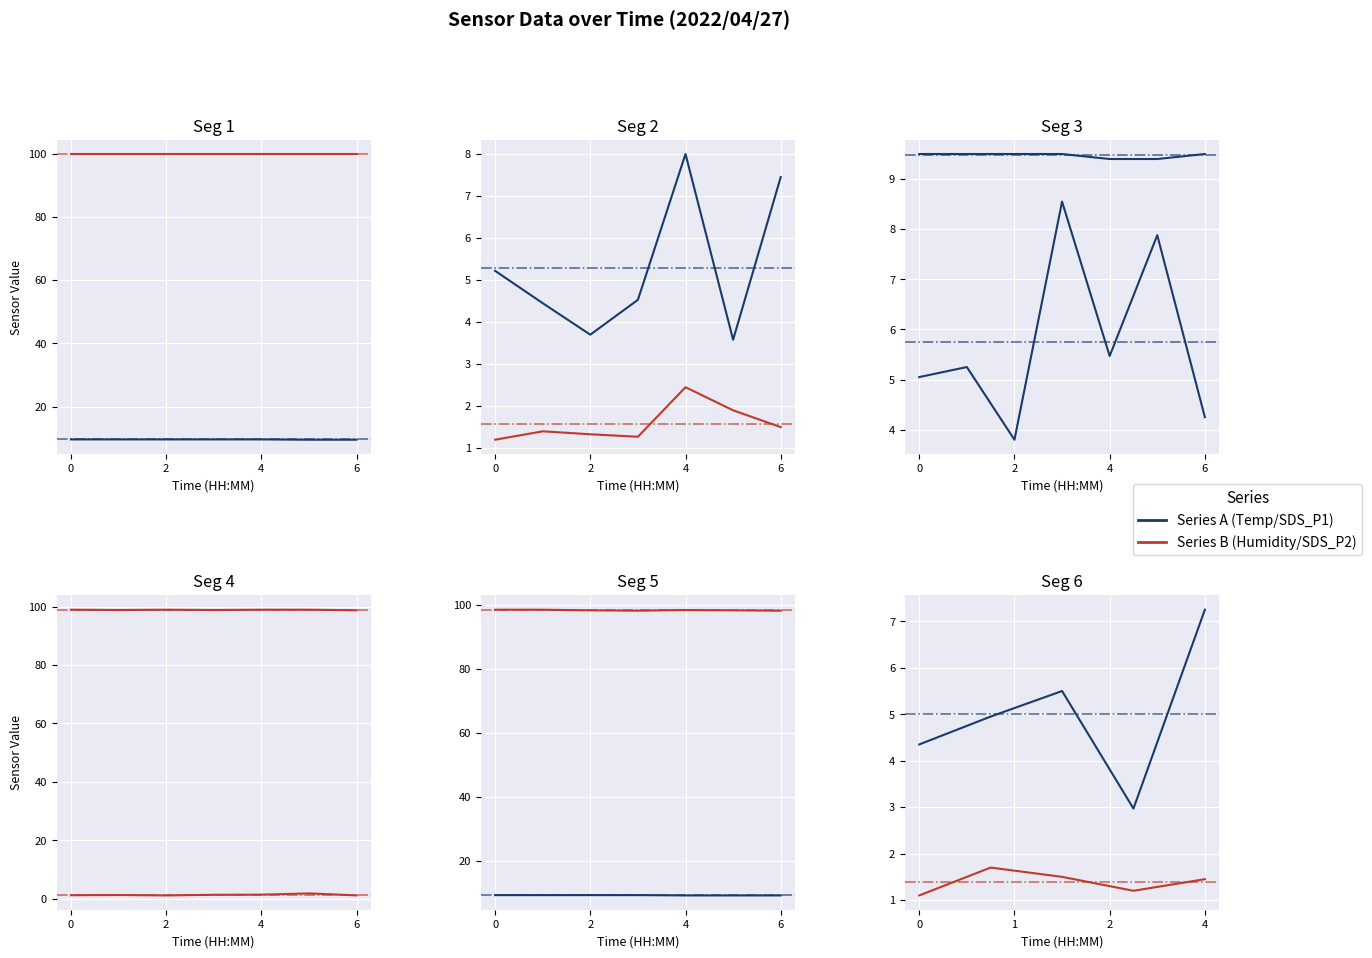

The Temp series shows 13.5 at 00:44. True or false?

False